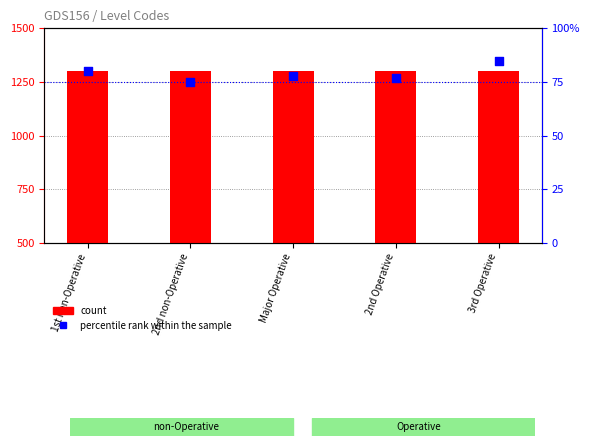

What is the total value across all series at Major Operative?

1378